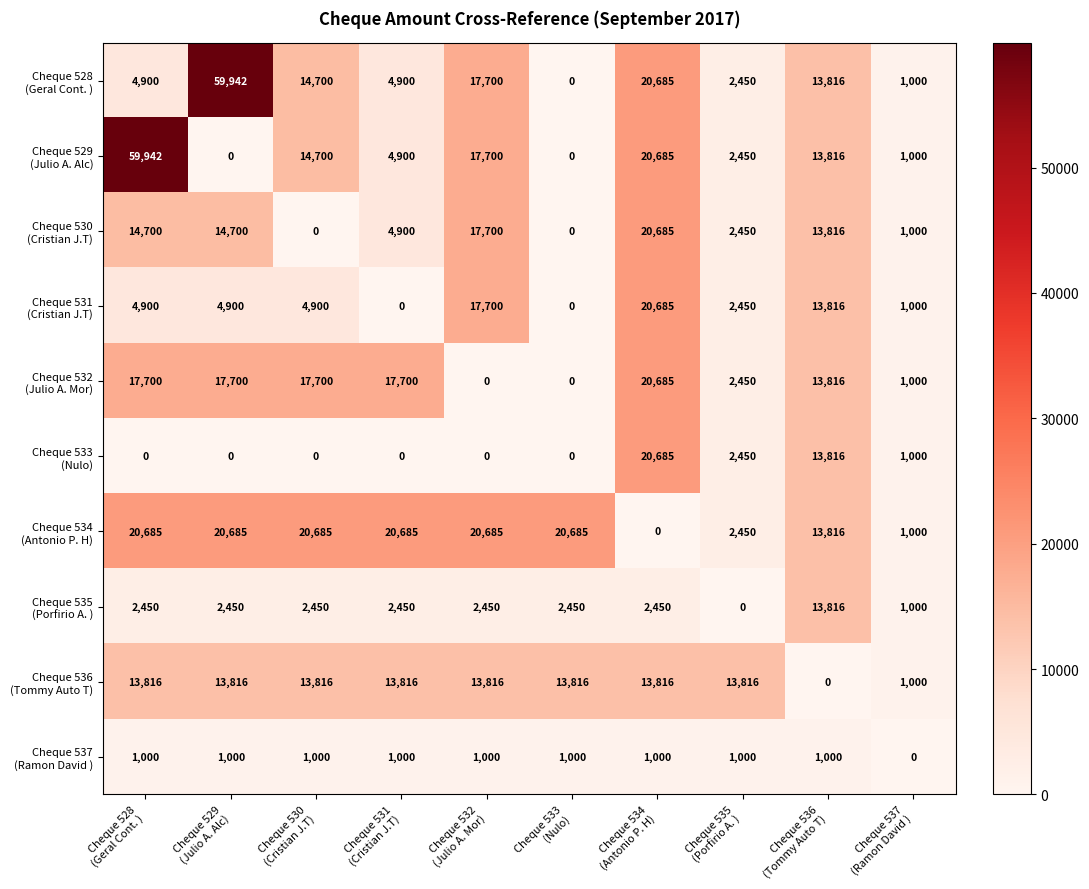

What is the maximum value shown in the chart?

59942